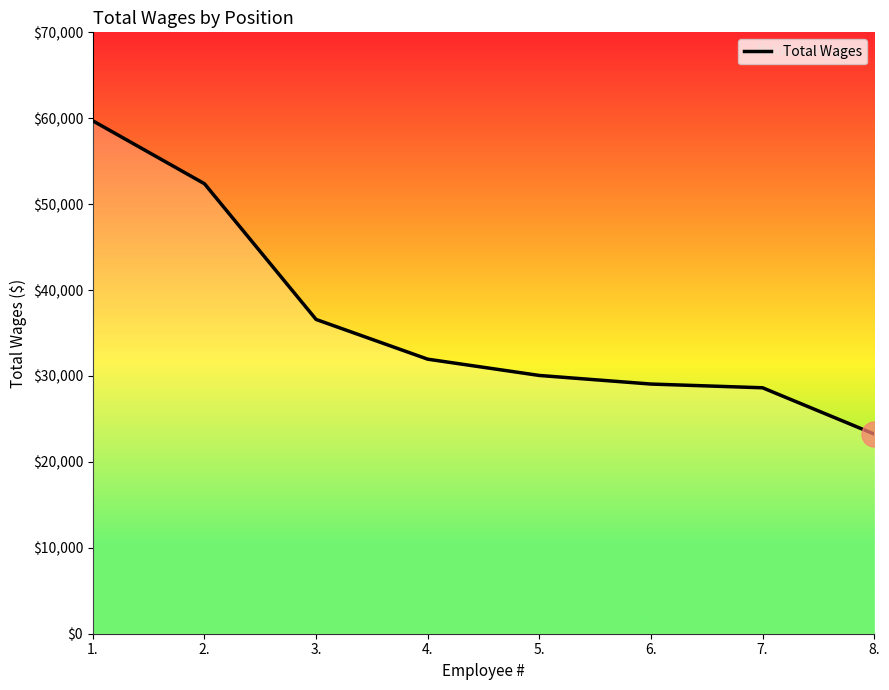

True or false: the data shows 70668 at 2..

False